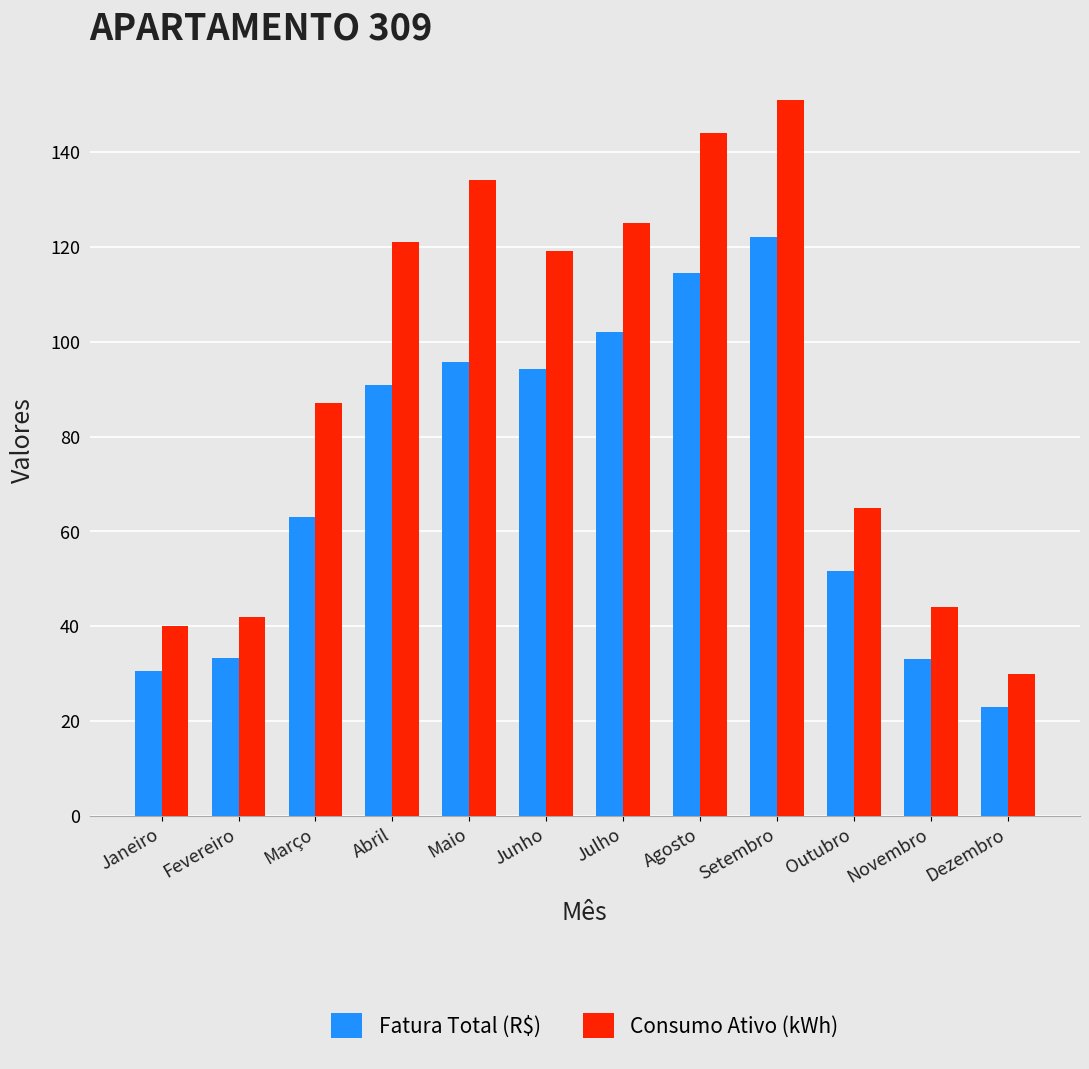

At how many categories does at least one series exceed 139?

2